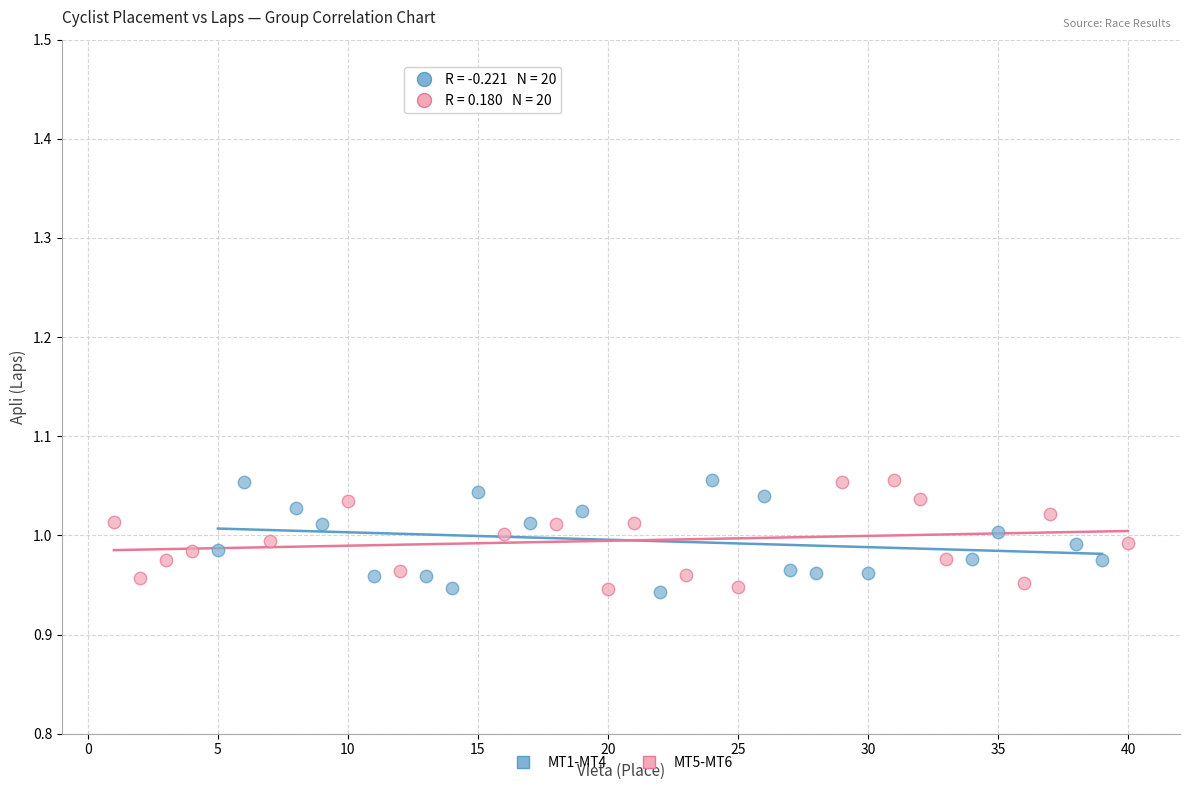

What are all the series names shown in the legend?

MT1-MT4, MT5-MT6